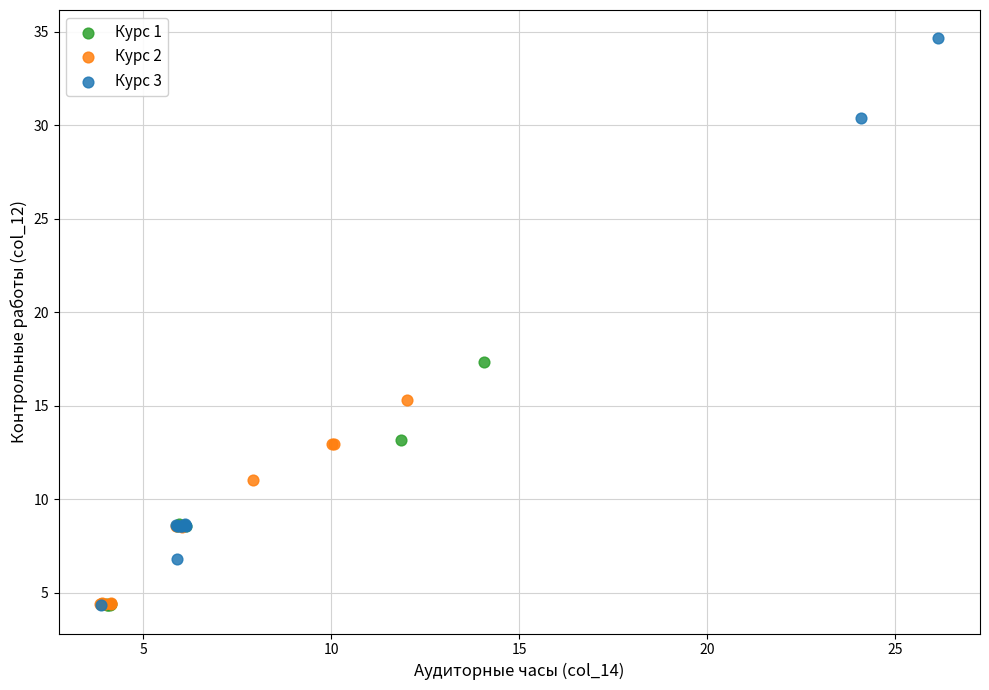

Which series contains the highest Y value?

Курс 3